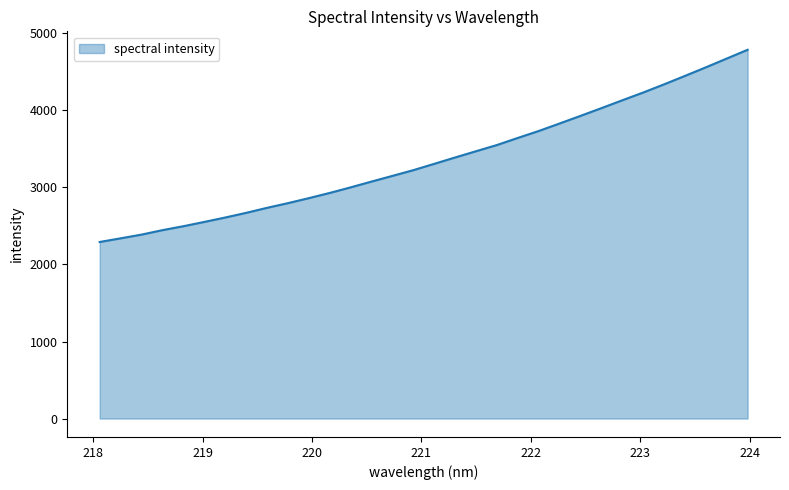

What is the difference between the maximum and minimum values?

2495.3